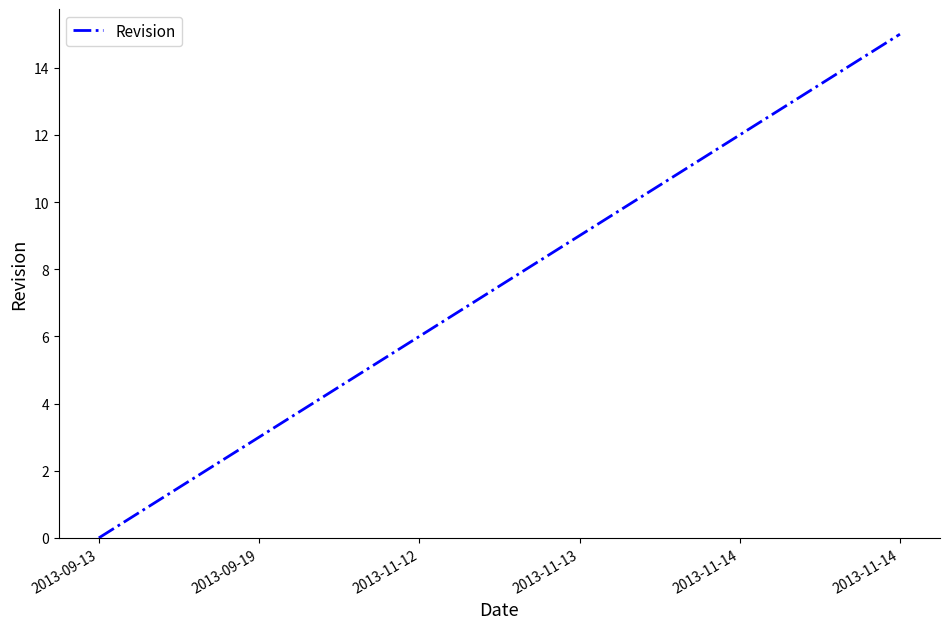

True or false: the data has more than 1 interior local peaks.

False